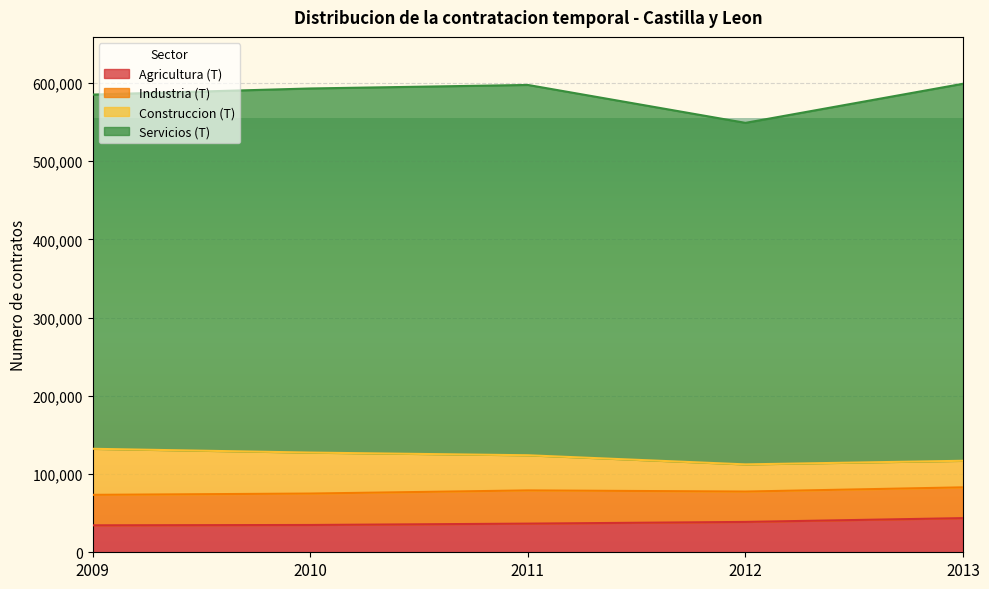

Is it true that Industria (T) equals 13665 at 2013?

False